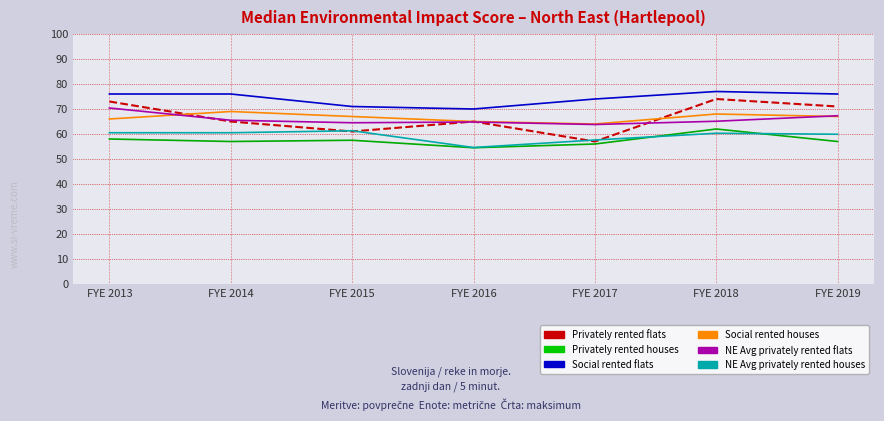

At which category does the chart reach its peak across all series?

FYE 2018